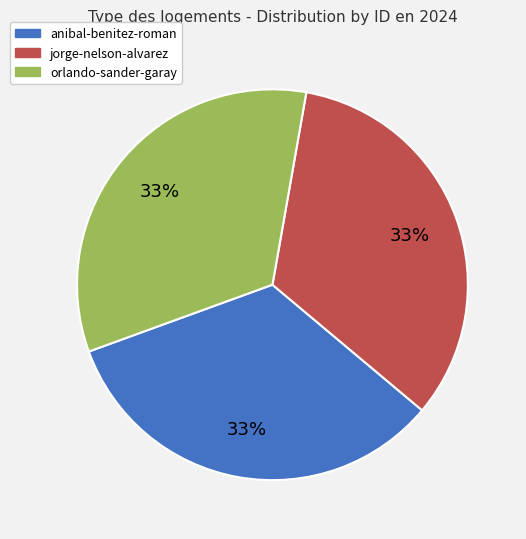

Does any single category account for the majority?

No